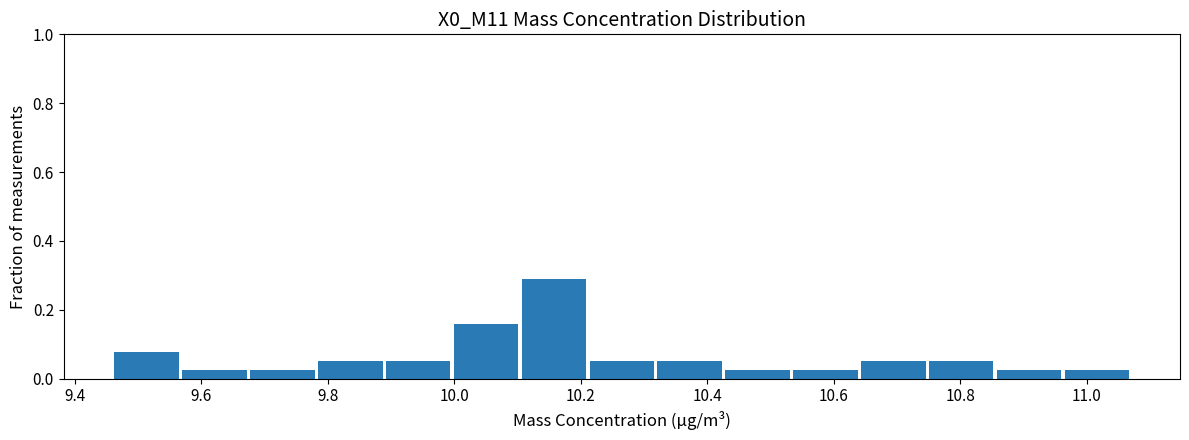

Reading left to right, transcribe this chart: for each bar, give the range it covers on the x-axis and its height. Neither the bar edges nor the heights are printed on the chart, so give them approximately, as read against the axes.

9.46 to 9.56: 0.08
9.56 to 9.68: 0.02
9.68 to 9.78: 0.02
9.78 to 9.88: 0.06
9.88 to 10.00: 0.06
10.00 to 10.10: 0.16
10.10 to 10.22: 0.28
10.22 to 10.32: 0.06
10.32 to 10.42: 0.06
10.42 to 10.54: 0.02
10.54 to 10.64: 0.02
10.64 to 10.74: 0.06
10.74 to 10.86: 0.06
10.86 to 10.96: 0.02
10.96 to 11.08: 0.02